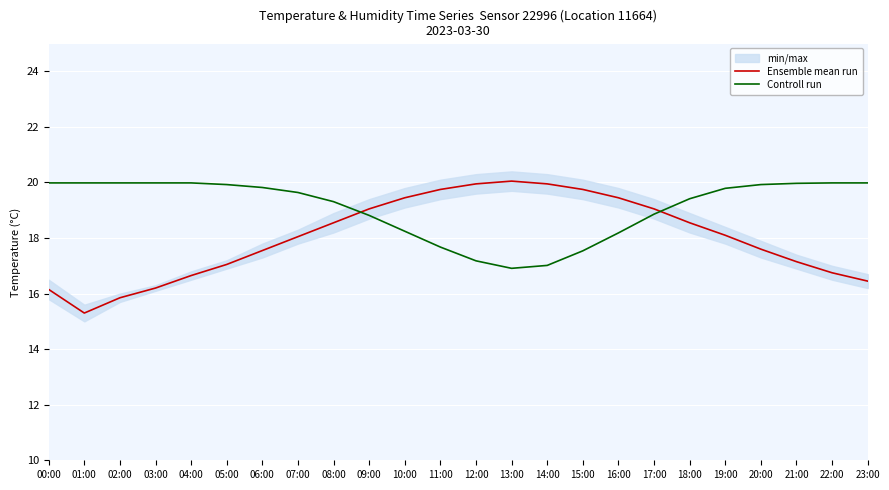

Reading left to right, transcribe all the data shown in this chart.

Ensemble mean run: 16.1	15.3	15.8	16.2	16.6	17.1	17.6	18.1	18.6	19.1	19.4	19.8	19.9	20.1	19.9	19.8	19.4	19.1	18.6	18.1	17.6	17.1	16.8	16.4
Controll run: 20.0	20.0	20.0	20.0	20.0	19.9	19.8	19.6	19.3	18.8	18.2	17.7	17.2	16.9	17.0	17.5	18.2	18.9	19.4	19.8	19.9	20.0	20.0	20.0